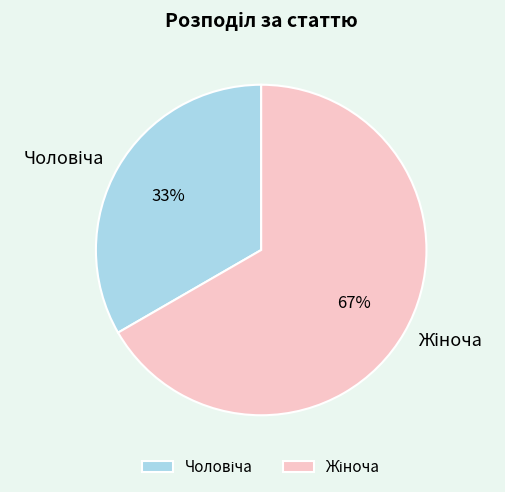

To the nearest percent, what is the average slice percentage?

50%